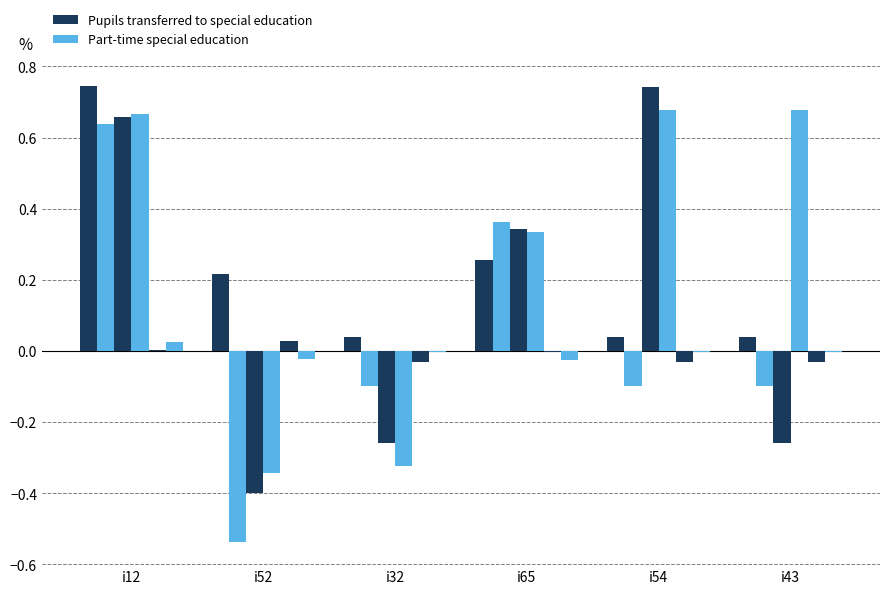

Are the bars grouped side by side (vs. stacked)?

Yes